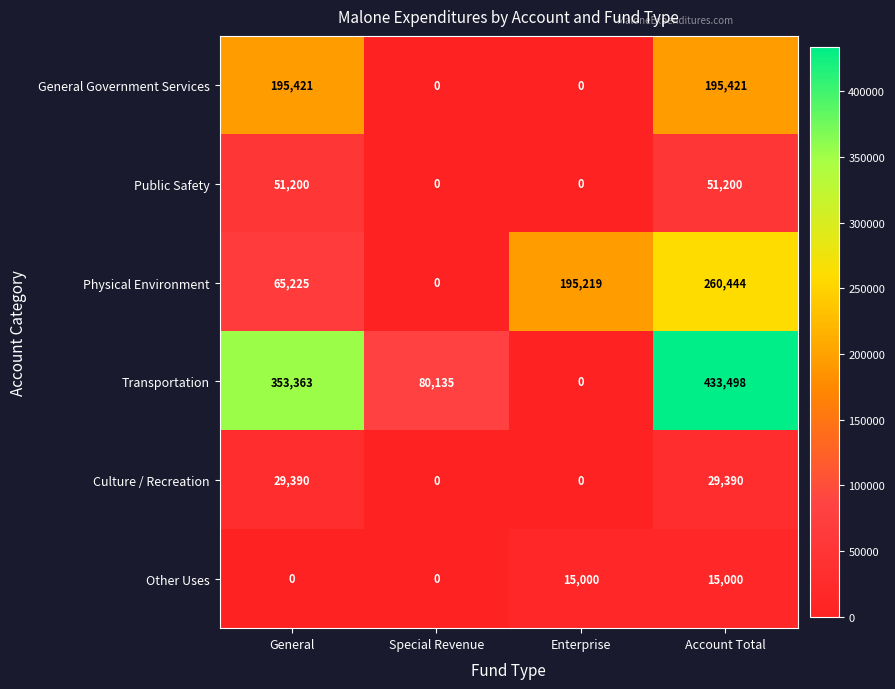

How many Public Safety values are between 0 and 51200?

4